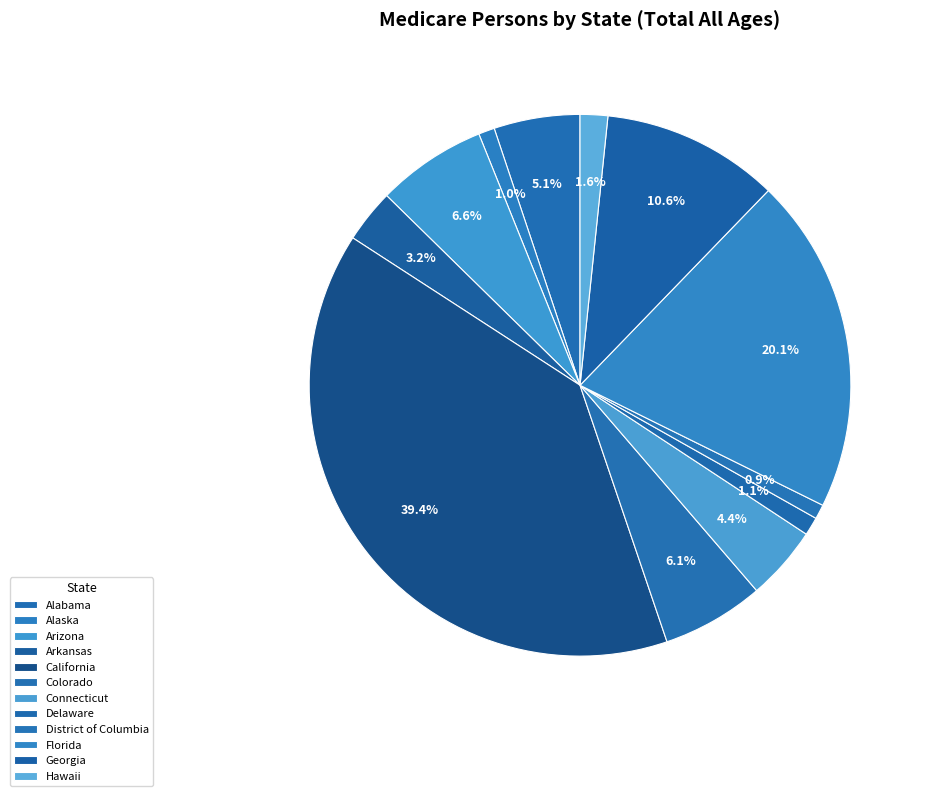

To the nearest percent, what percentage of the pie is Arizona?

7%